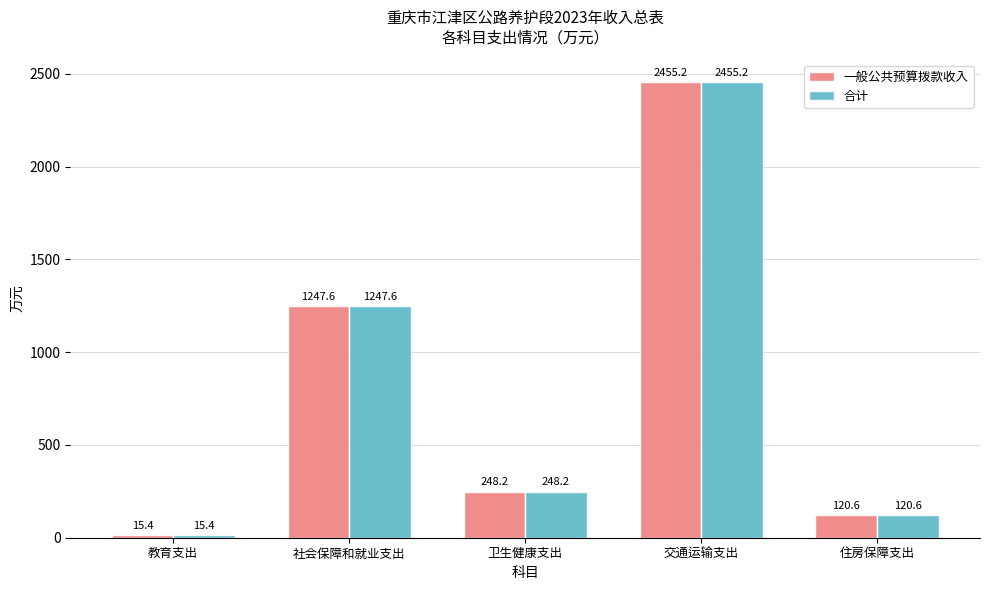

What is the approximate value of 合计 at 卫生健康支出?

248.2